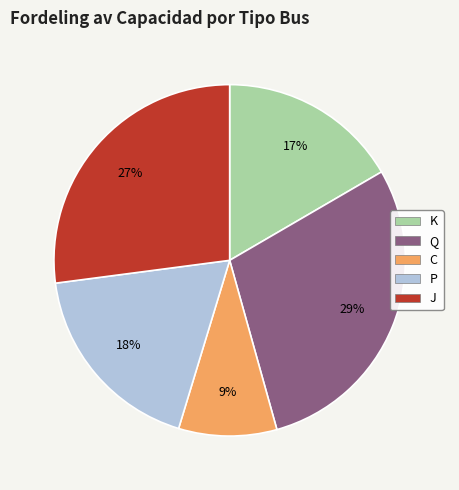

Does any single category account for the majority?

No